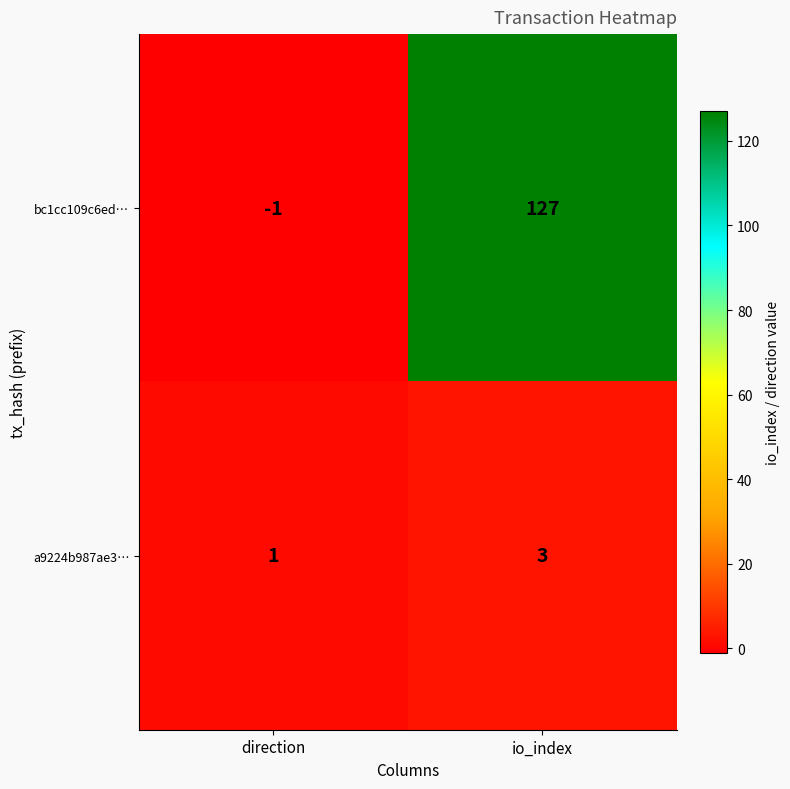

Which label corresponds to the smallest value in the chart?

direction